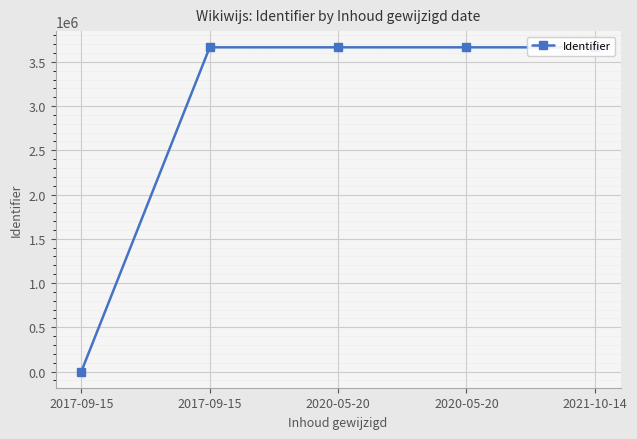

Rank the categories by value from lowest to highest.

2017-09-15, 2017-09-15, 2020-05-20, 2020-05-20, 2021-10-14